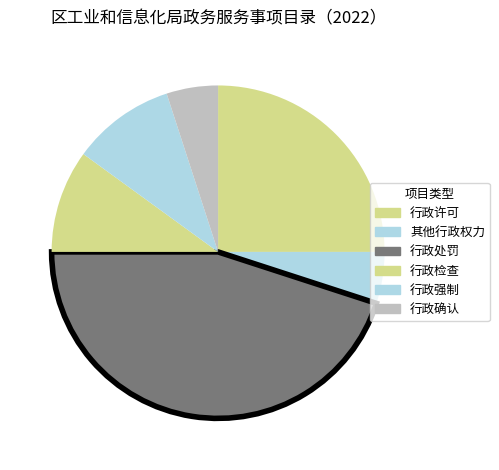

To the nearest percent, what portion does 行政许可 represent?

25%